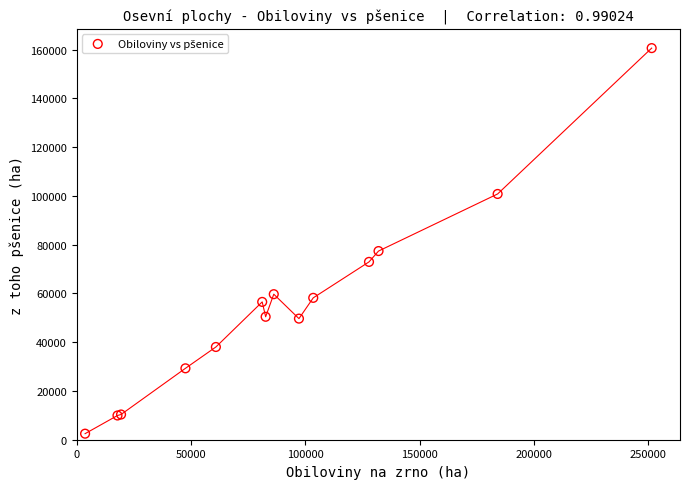

What Y value in the scatter plot is closest to 81569?

77399.1